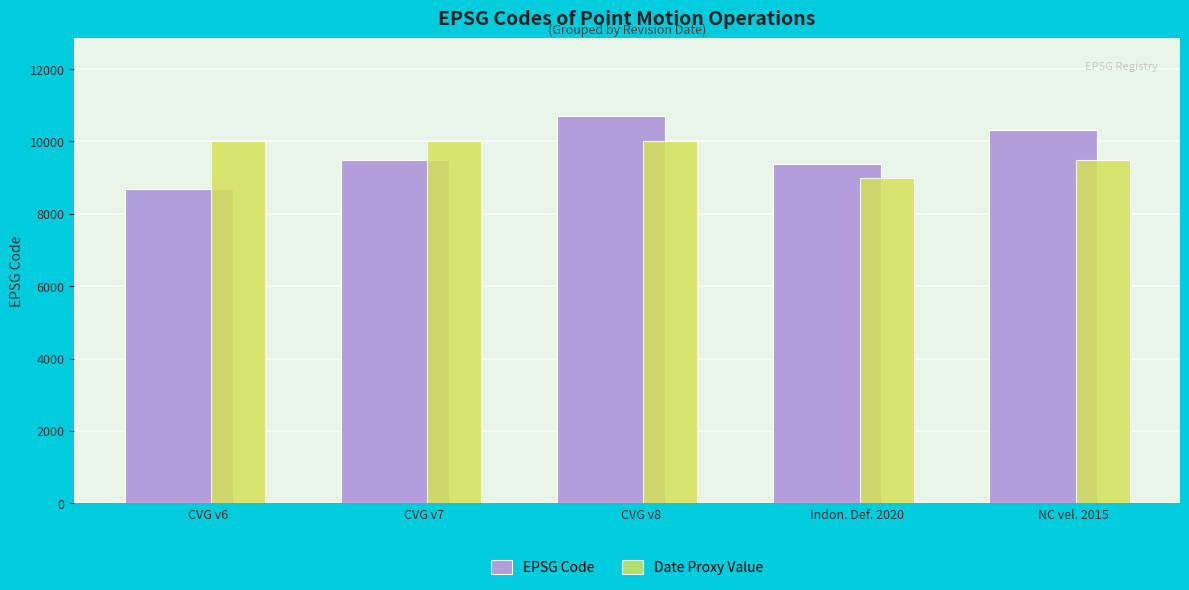

What is the value of the Date Proxy Value bar at the 2nd from the left?

10000